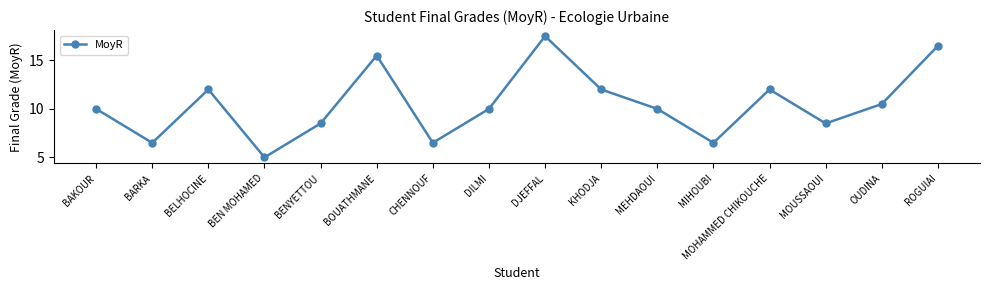

Where is the data nearest to the value 11?

OUDINA